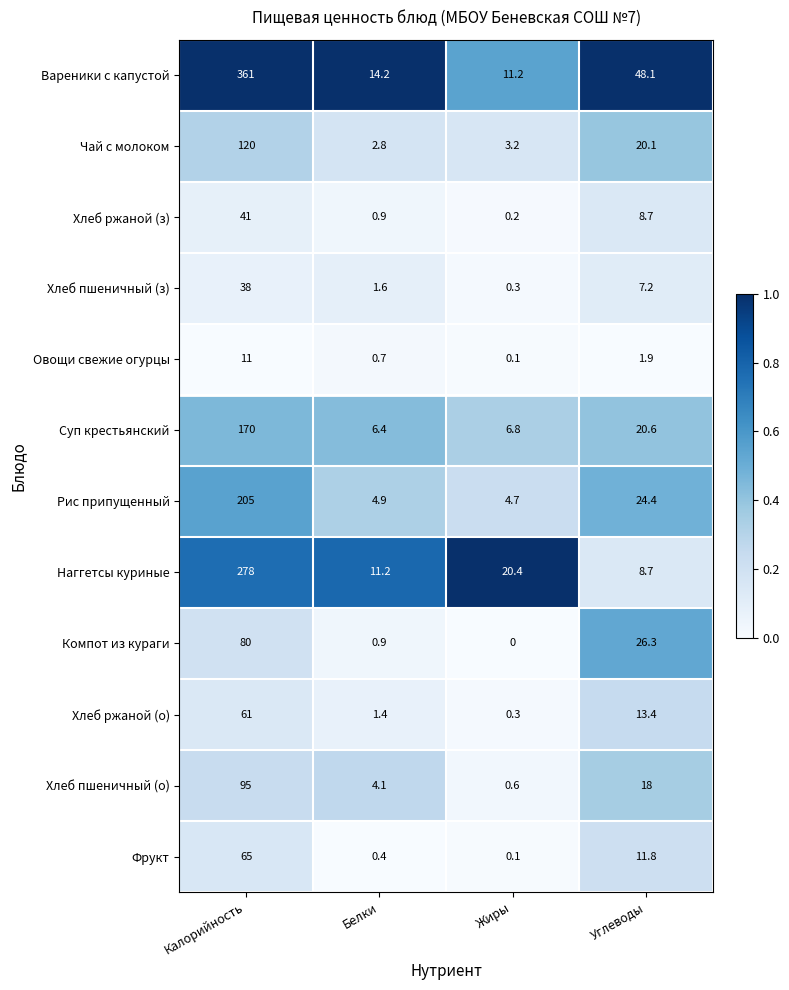

True or false: Компот из кураги has a value of 80.0 at Калорийность.

True